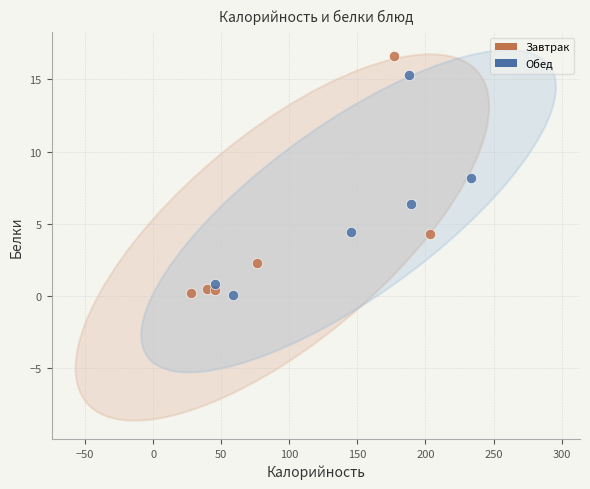

Which series reaches the maximum Y coordinate?

Завтрак